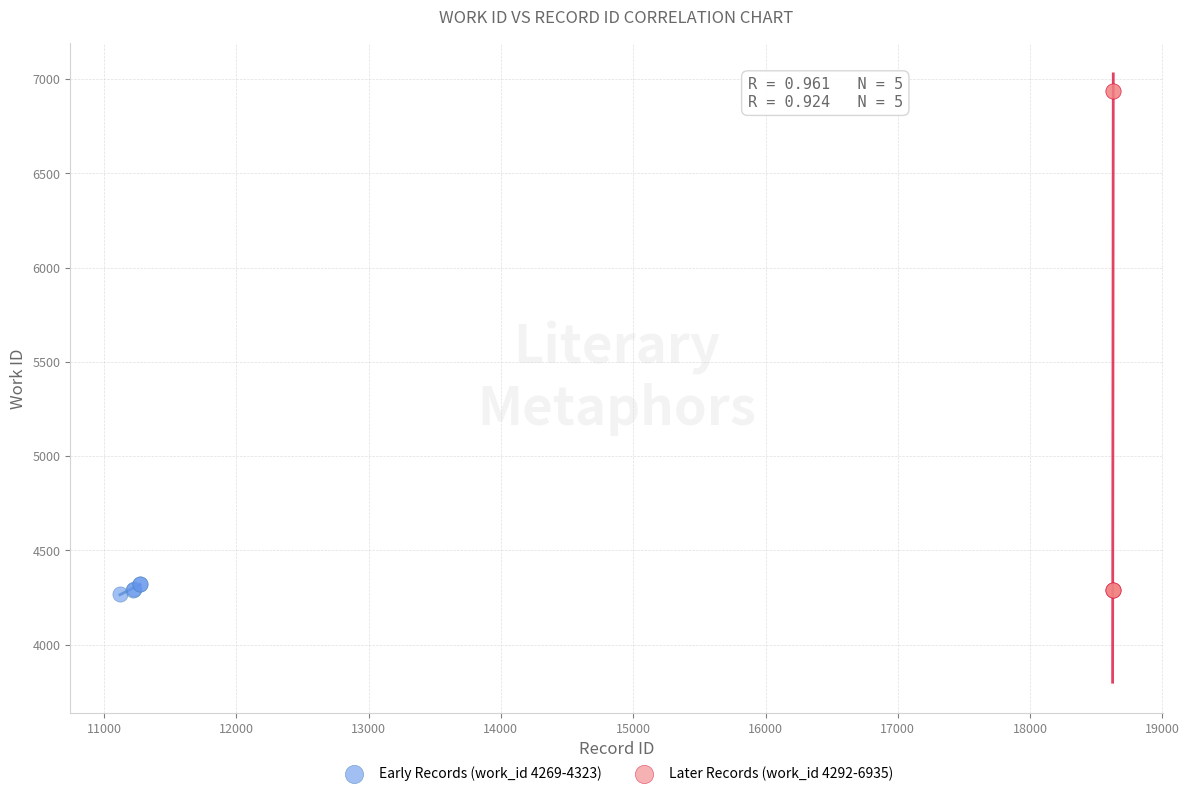

What are all the series names shown in the legend?

Early Records (work_id 4269-4323), Later Records (work_id 4292-6935)